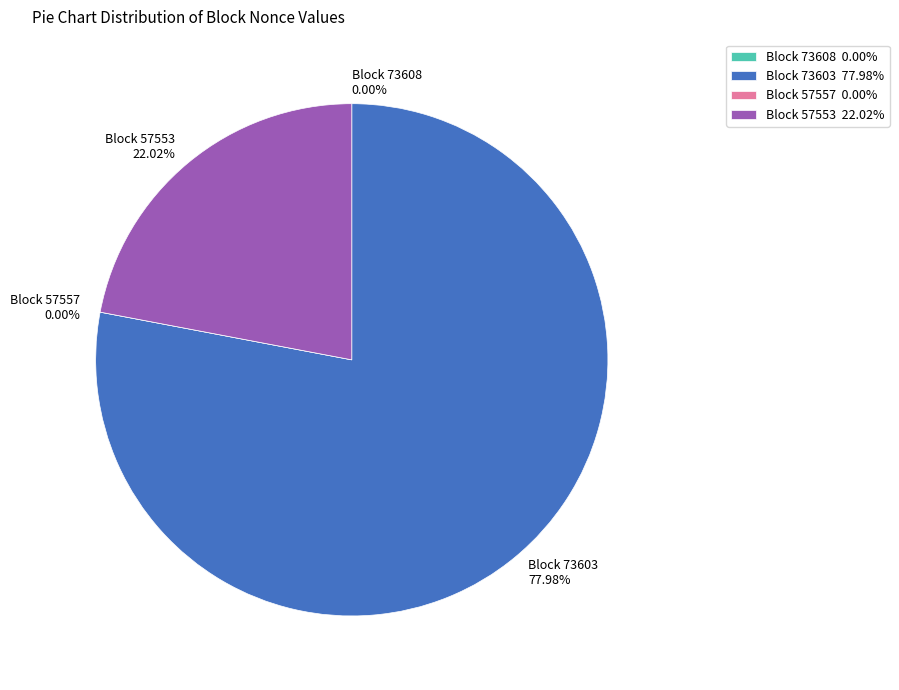

How many slices are in this pie chart?

4